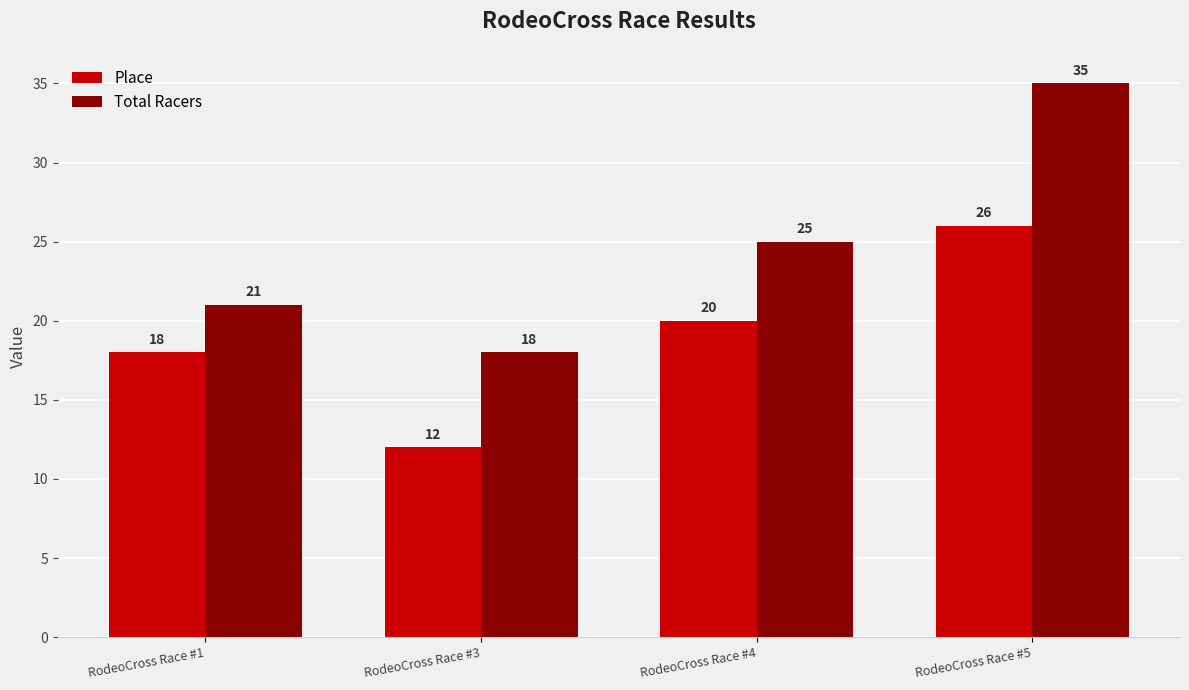

Does the chart contain stacked bars?

No